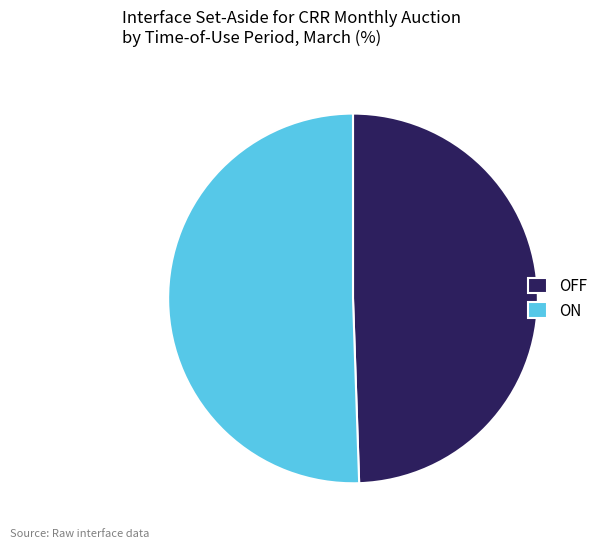

Does ON account for over 50% of the chart?

Yes